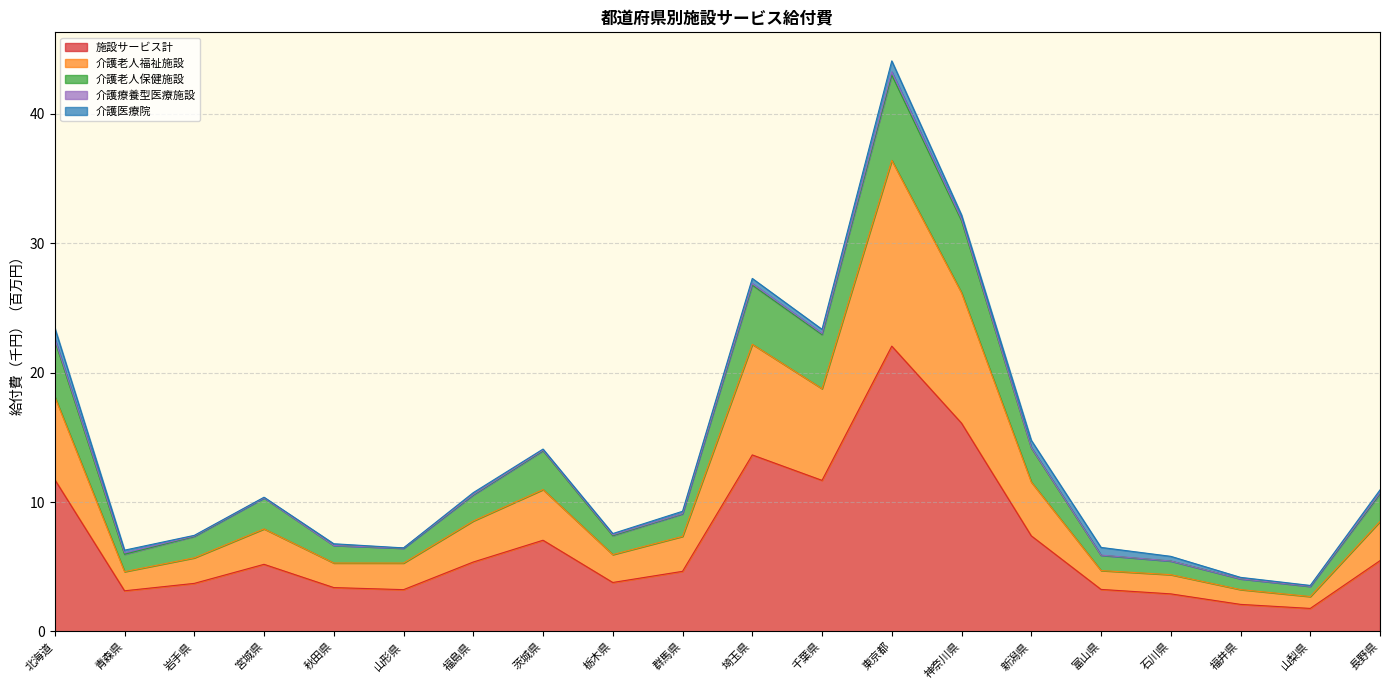

At which category is the sum across all series the highest?

東京都